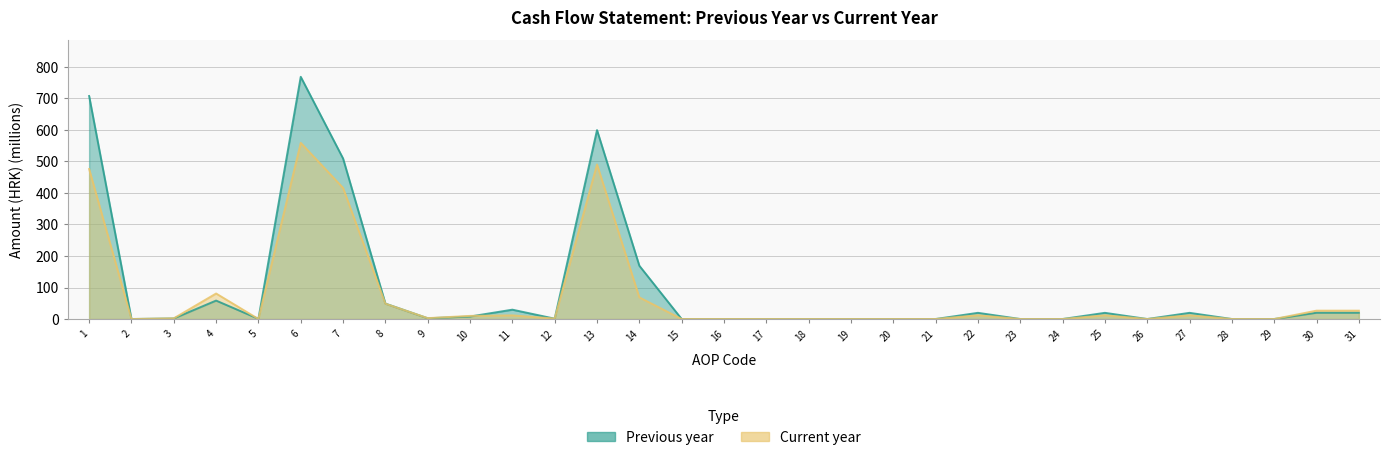

What is the maximum value shown in the chart?

768.7